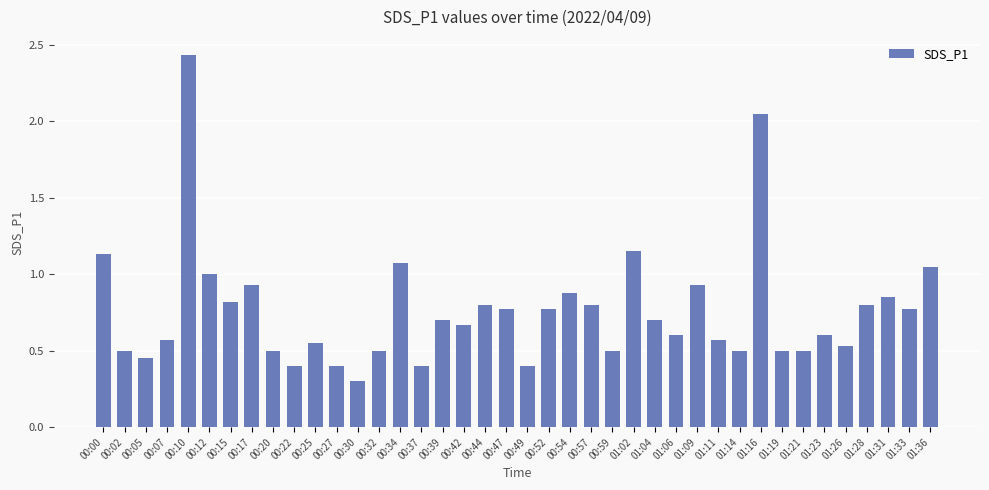

At which label is the value closest to 1?

00:12